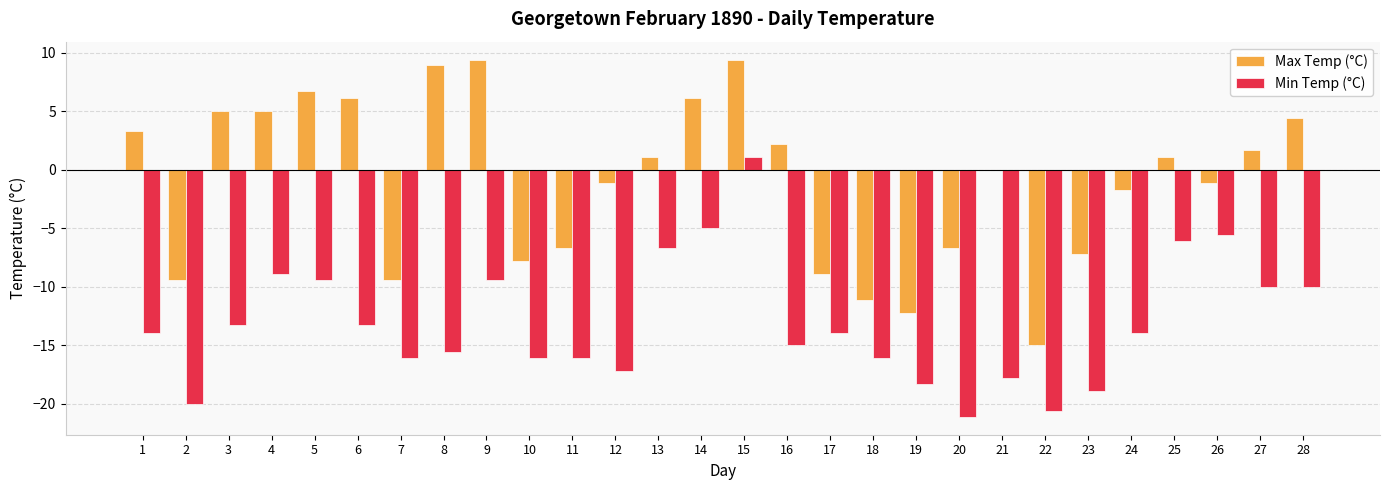

True or false: Min Temp (°C) has a value of -10.0 at 28.

True